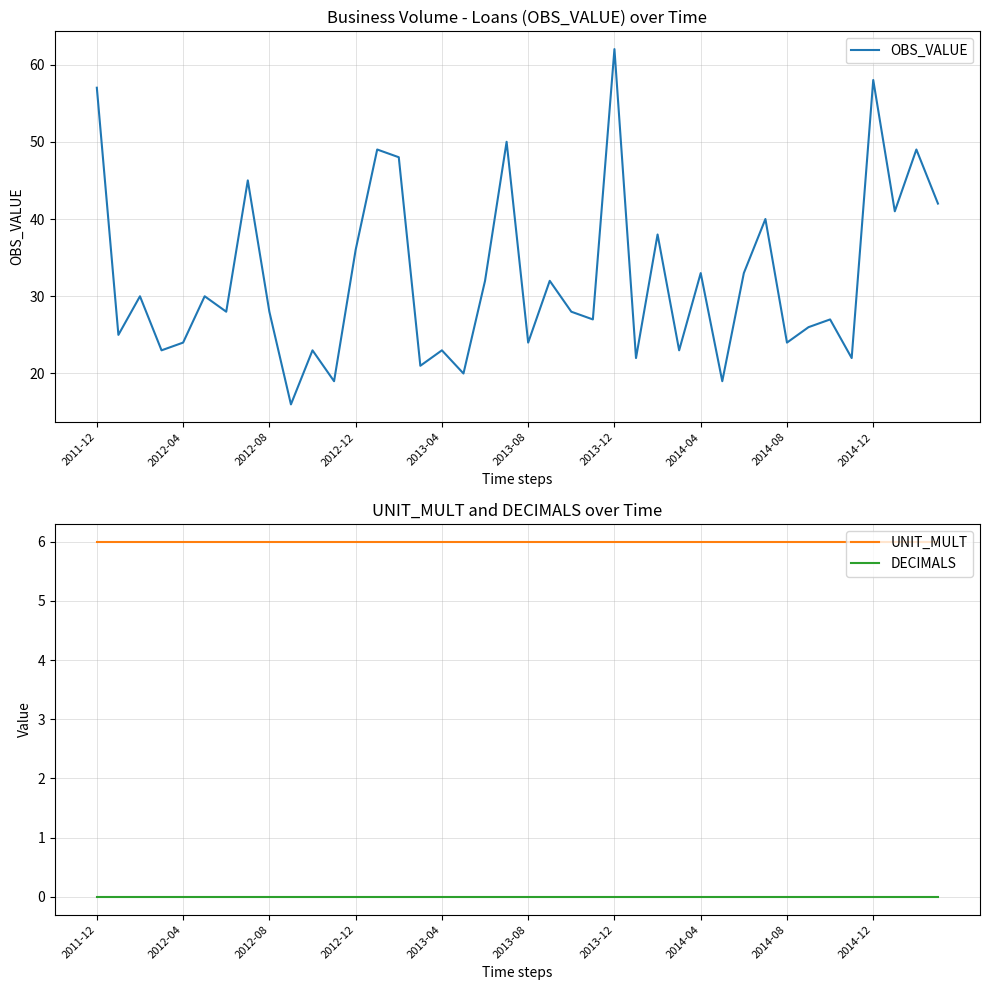

What is the approximate value of UNIT_MULT at 21?

6